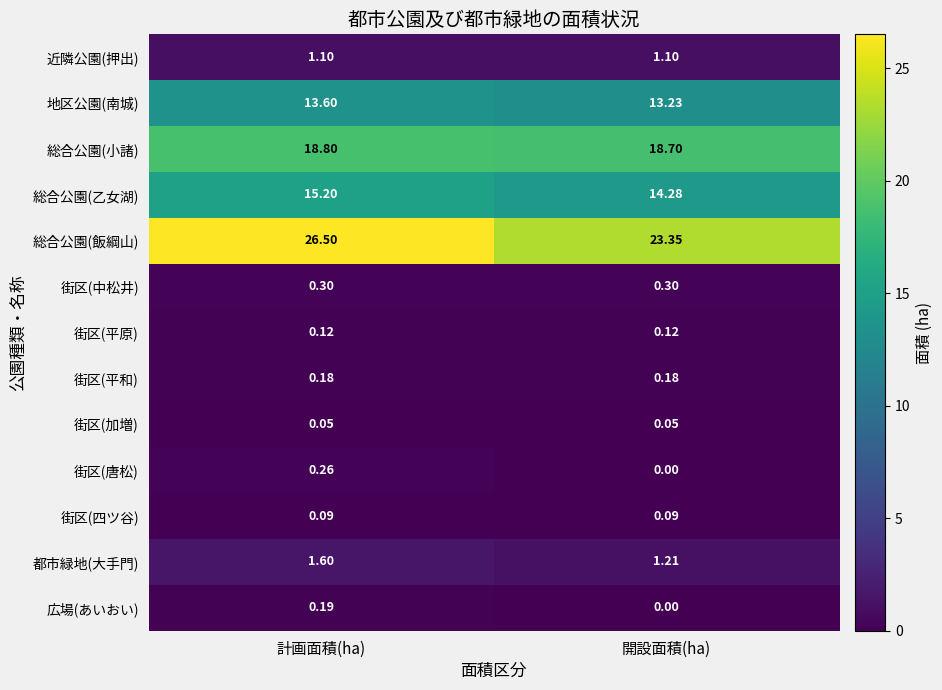

Which series has the largest range (max minus min)?

総合公園(飯綱山)